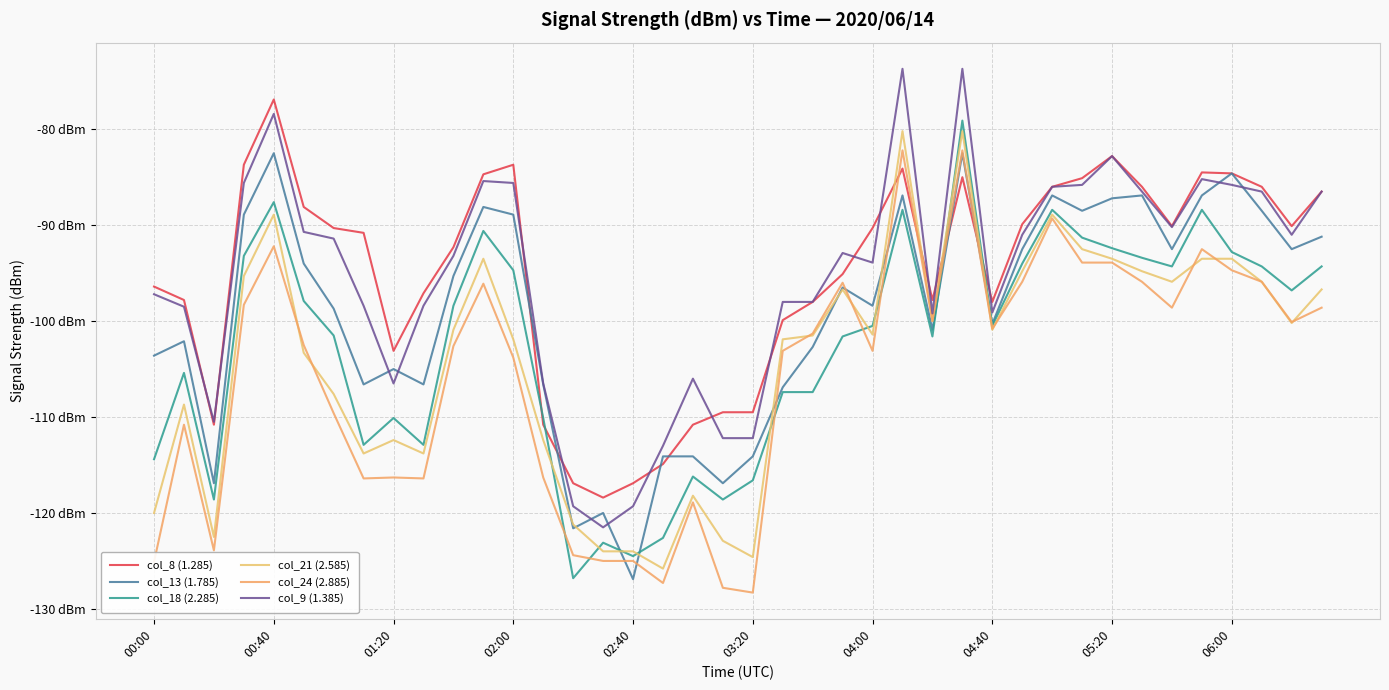

Does the chart display data point markers on the line(s)?

No